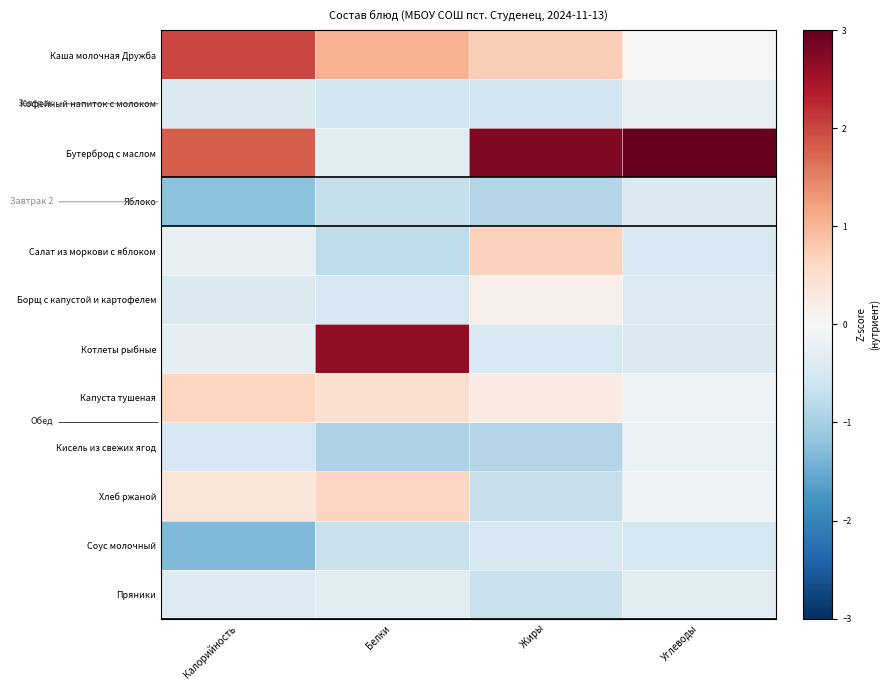

Between Белки and Углеводы, which series saw the biggest shift?

Бутерброд с маслом